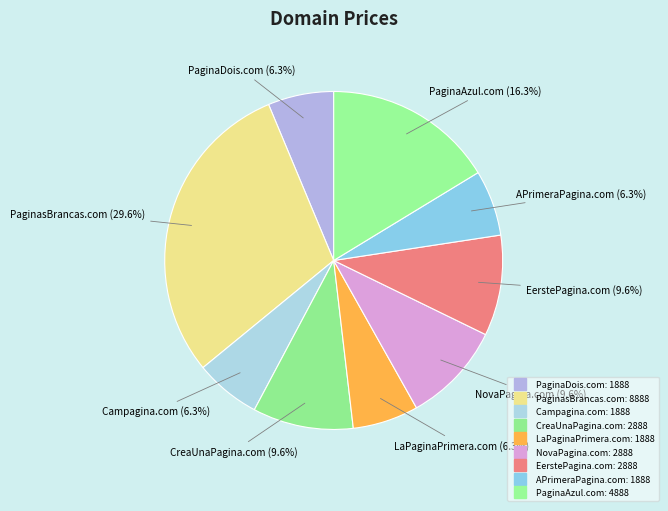

How many slices are in this pie chart?

9